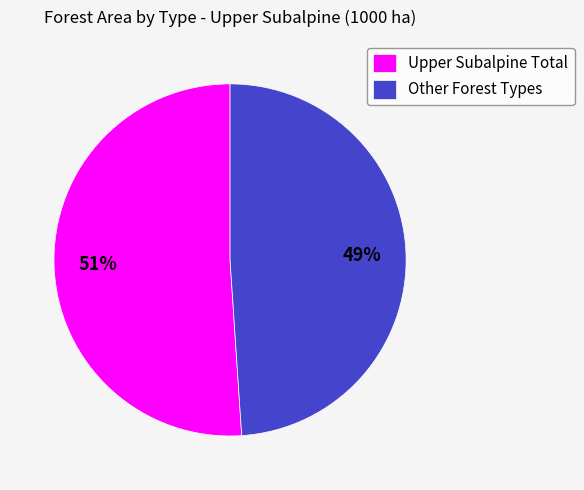

Rank the categories by value from highest to lowest.

Upper Subalpine Total, Other Forest Types